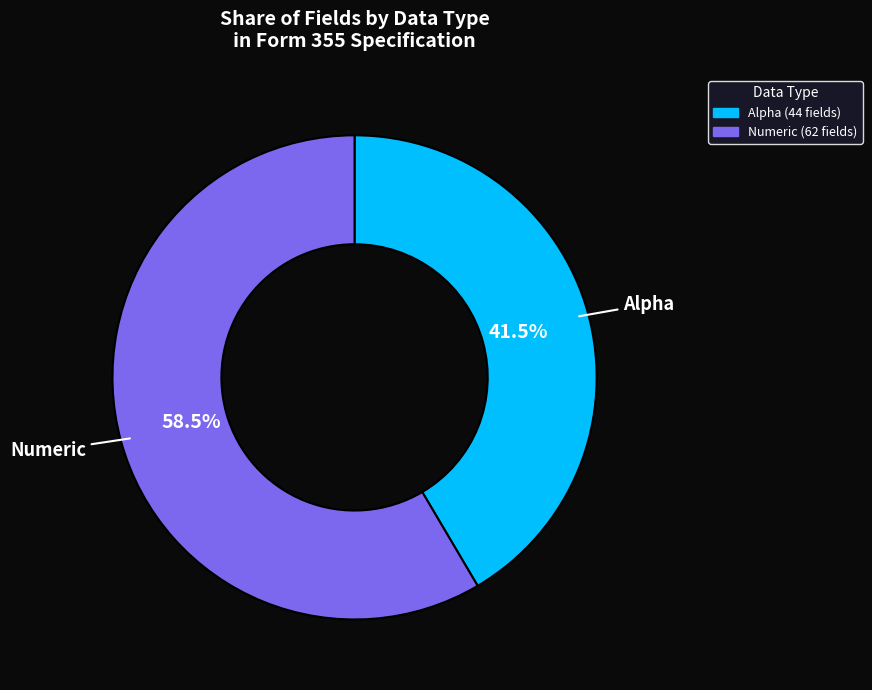

True or false: Numeric accounts for 6% of the total.

False